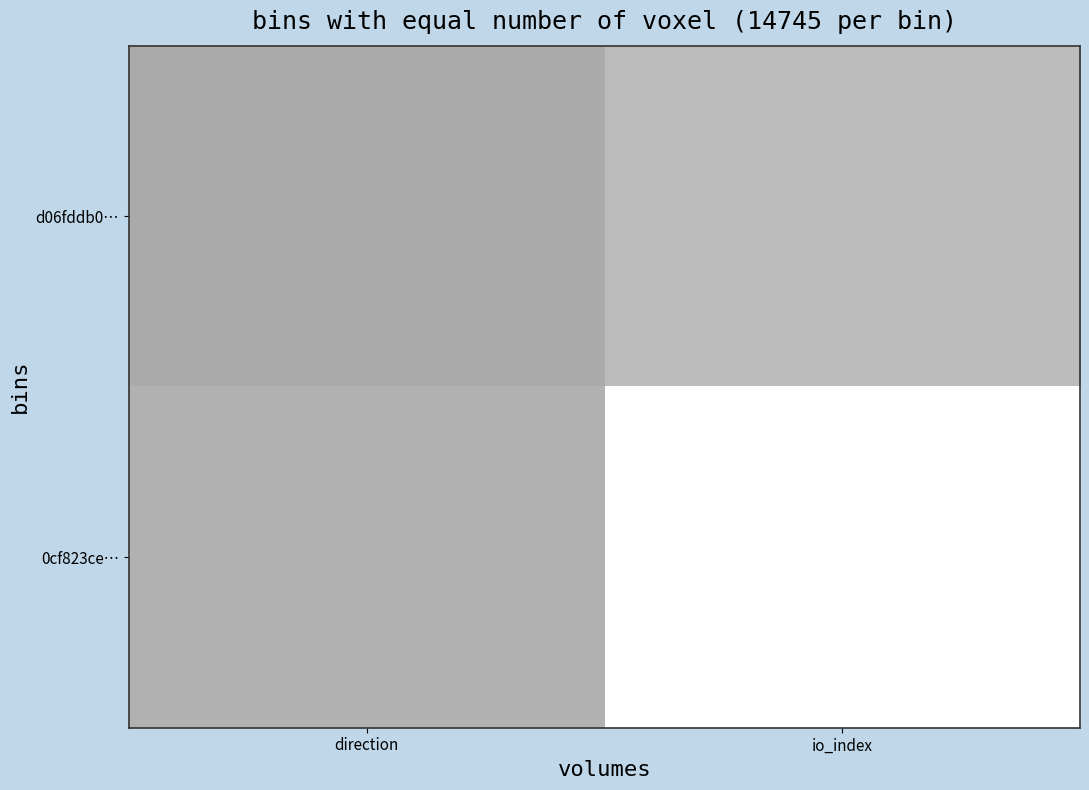

What is the minimum value shown in the chart?

-1